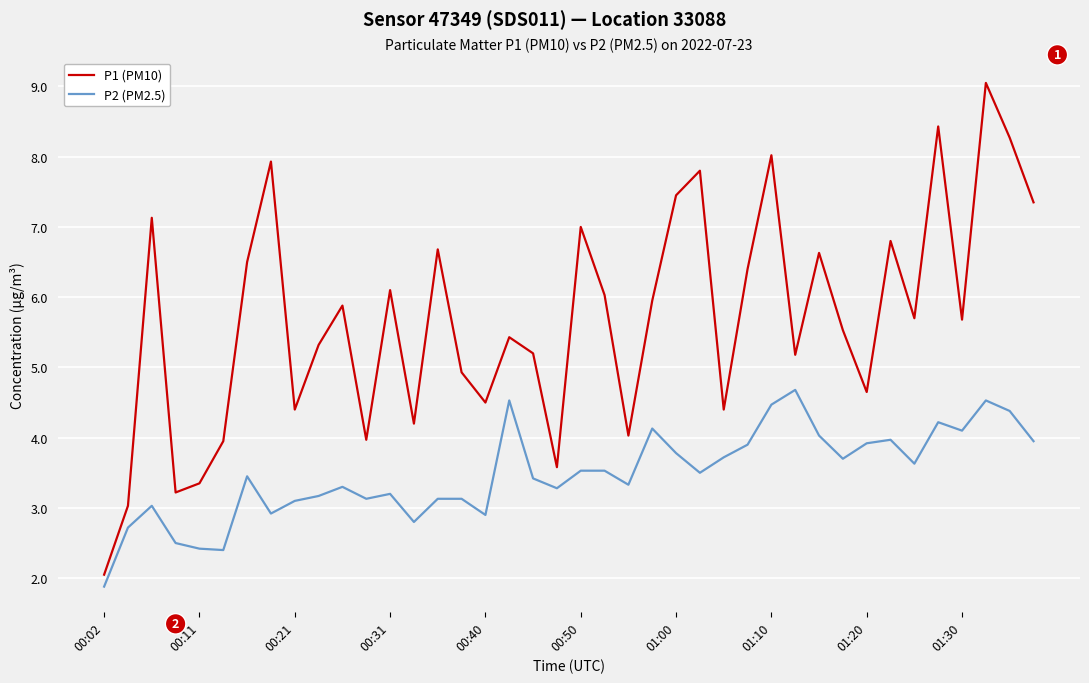

List the series in order of their overall mean, highest first.

P1 (PM10), P2 (PM2.5)